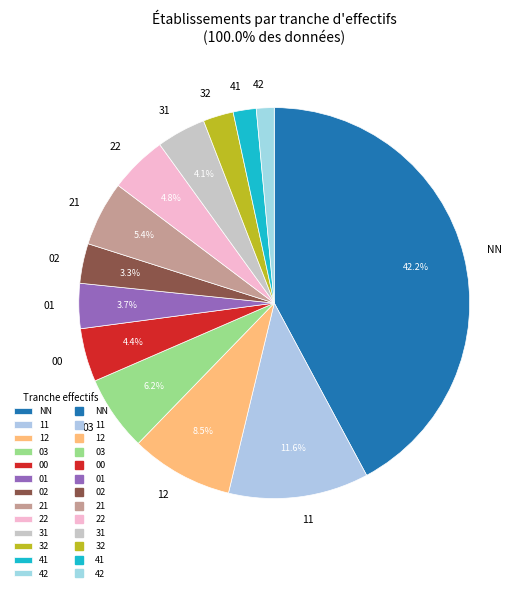

How many segments does this pie chart have?

13